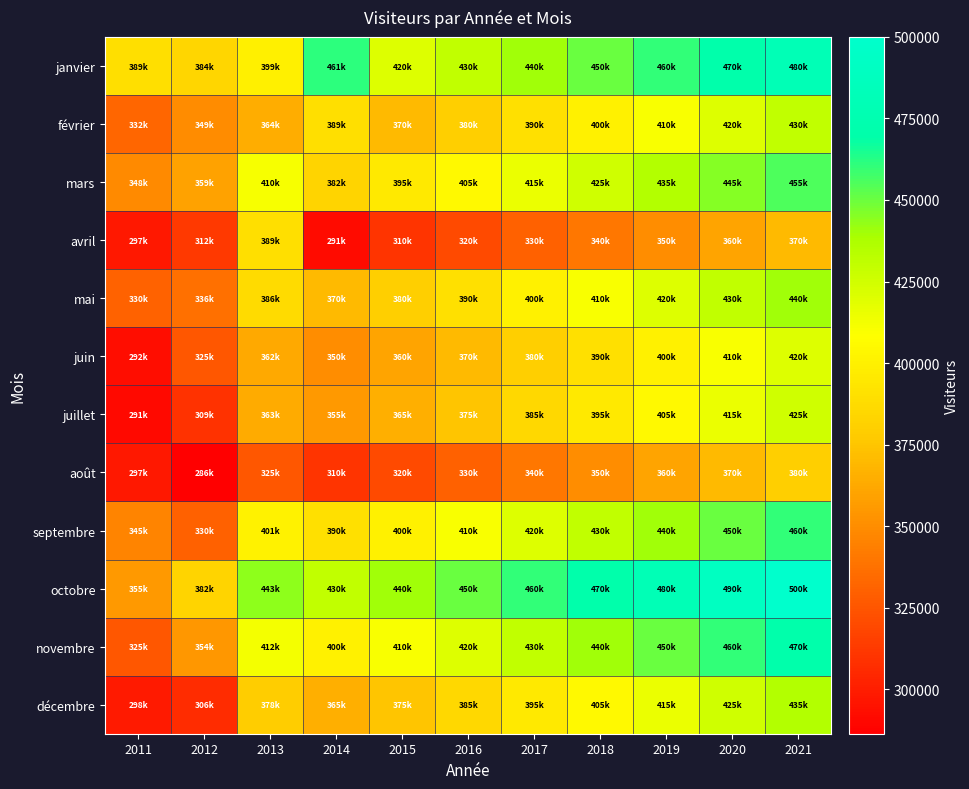

Which series has the largest total across all categories?

octobre